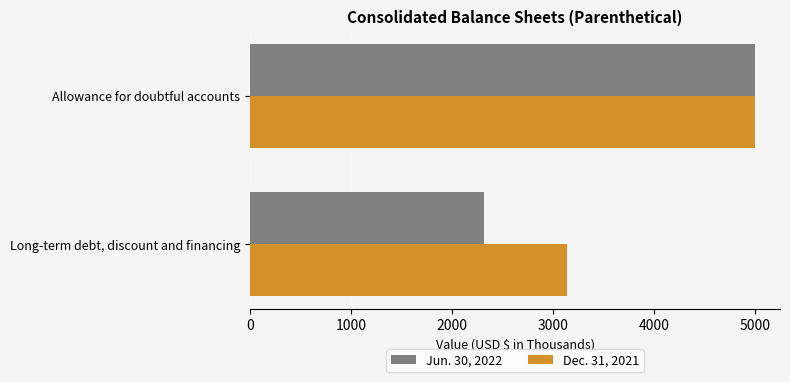

Which series has the largest range (max minus min)?

Jun. 30, 2022